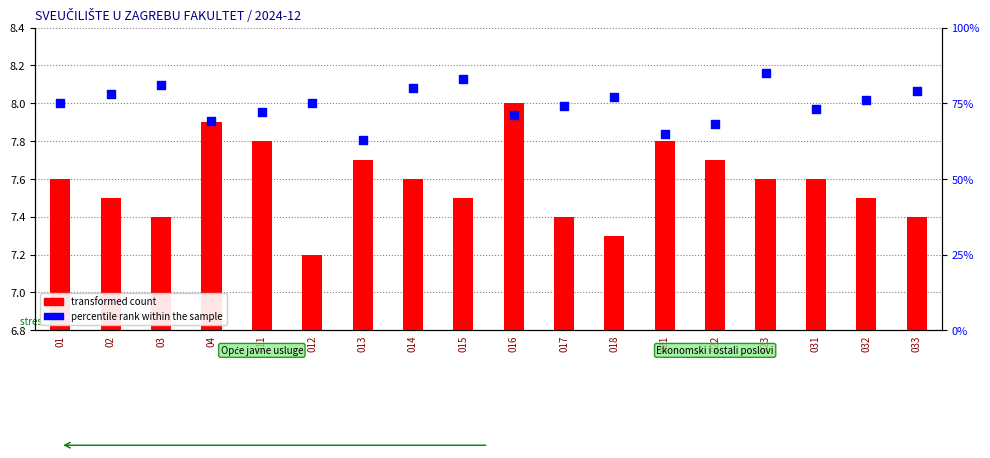

Which series has the largest total across all categories?

percentile rank within the sample